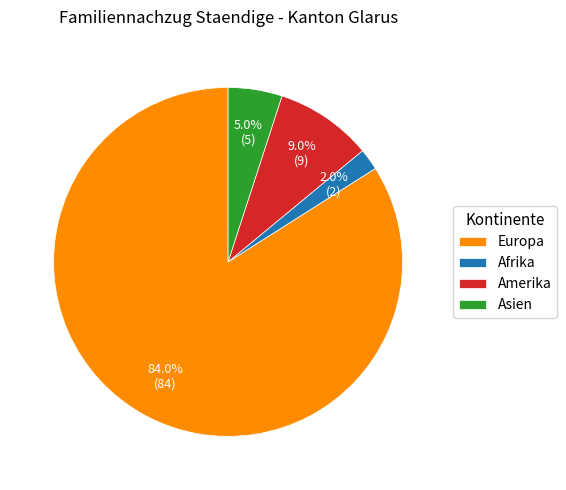

To the nearest percent, what portion does Afrika represent?

2%